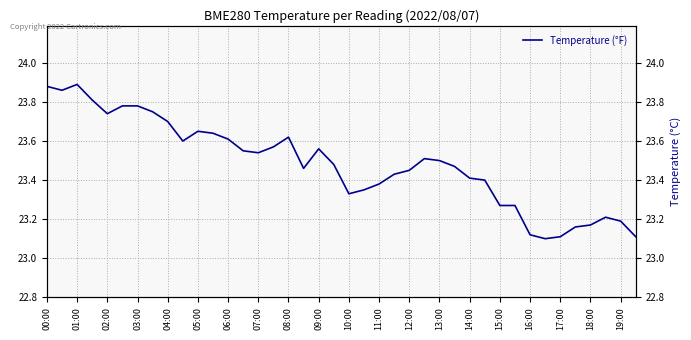

How many values are between 23 and 24?

40